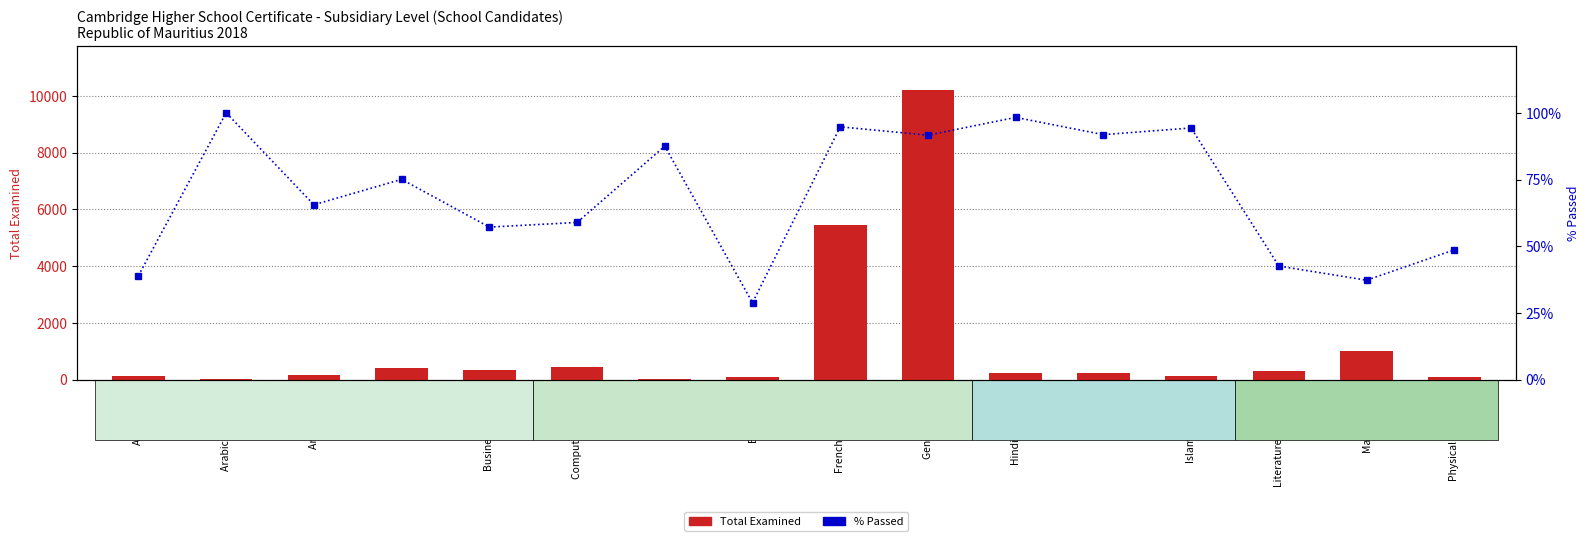

Reading left to right, extract all data points from this chart.

Total Examined: Accounting=118.0	Arabic Language=40.0	Art & Design=177.0	Biology=409.0	Business Studies=355.0	Computer Science=443.0	Divinity=40.0	Economics=111.0	French Language=5450.0	General Paper=10218.0	Hindi Language=231.0	Hinduism=232.0	Islamic Studies=123.0	Literature in English=296.0	Mathematics=1019.0	Physical Education=113.0
% Passed: Accounting=39.0	Arabic Language=100.0	Art & Design=65.5	Biology=75.1	Business Studies=57.2	Computer Science=58.9	Divinity=87.5	Economics=28.8	French Language=94.7	General Paper=91.6	Hindi Language=98.3	Hinduism=91.8	Islamic Studies=94.3	Literature in English=42.6	Mathematics=37.3	Physical Education=48.7